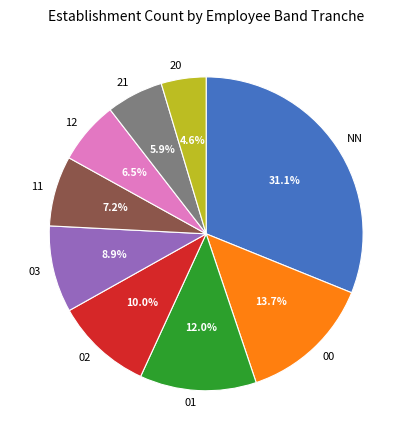

How many slices are in this pie chart?

9